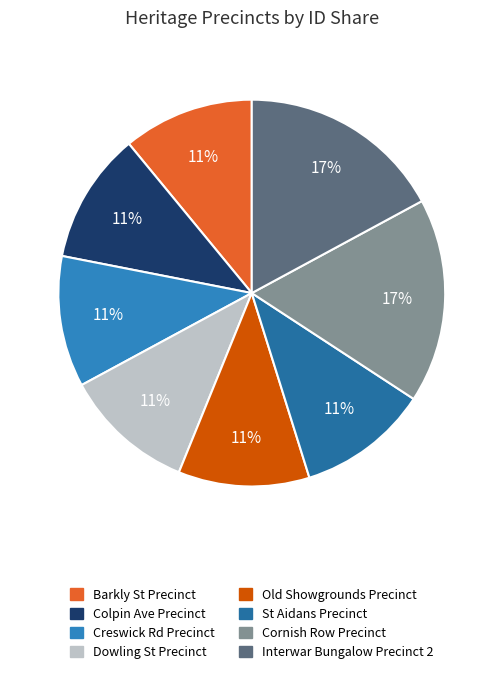

How many segments does this pie chart have?

8